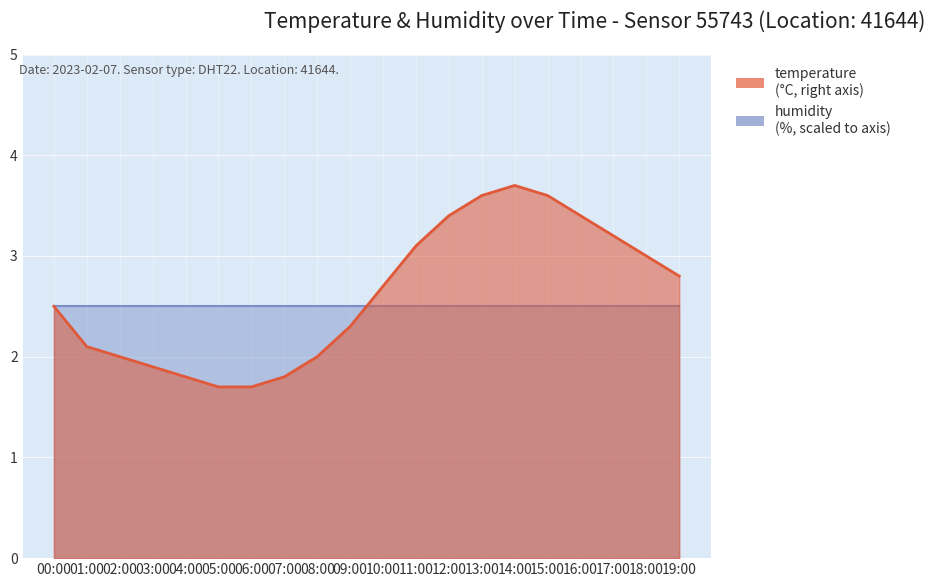

Reading left to right, what are all the values shown in this chart?

00:00=2.5	01:00=2.1	02:00=2.0	03:00=1.9	04:00=1.8	05:00=1.7	06:00=1.7	07:00=1.8	08:00=2.0	09:00=2.3	10:00=2.7	11:00=3.1	12:00=3.4	13:00=3.6	14:00=3.7	15:00=3.6	16:00=3.4	17:00=3.2	18:00=3.0	19:00=2.8